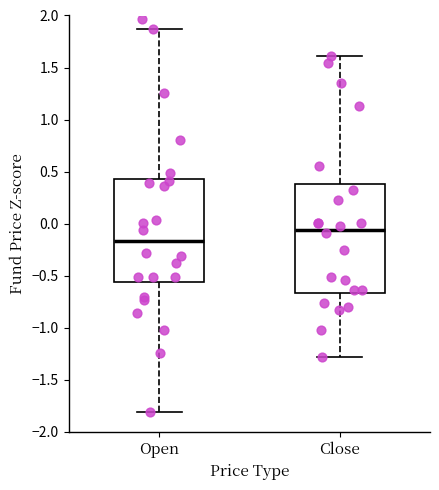

Which box has the highest median line?

Close